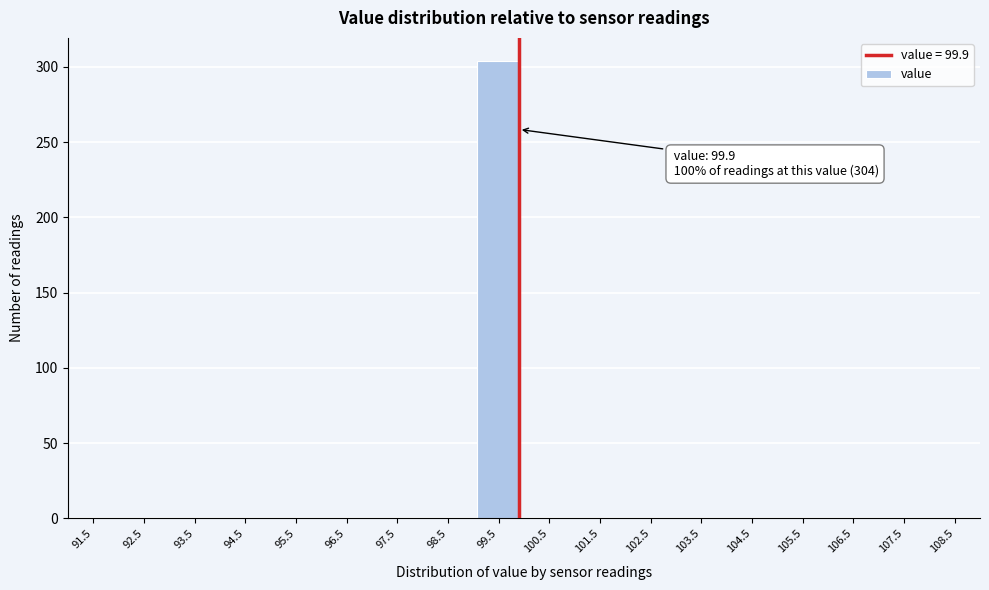

Which range on the x-axis has the tallest bar?

99 to 100